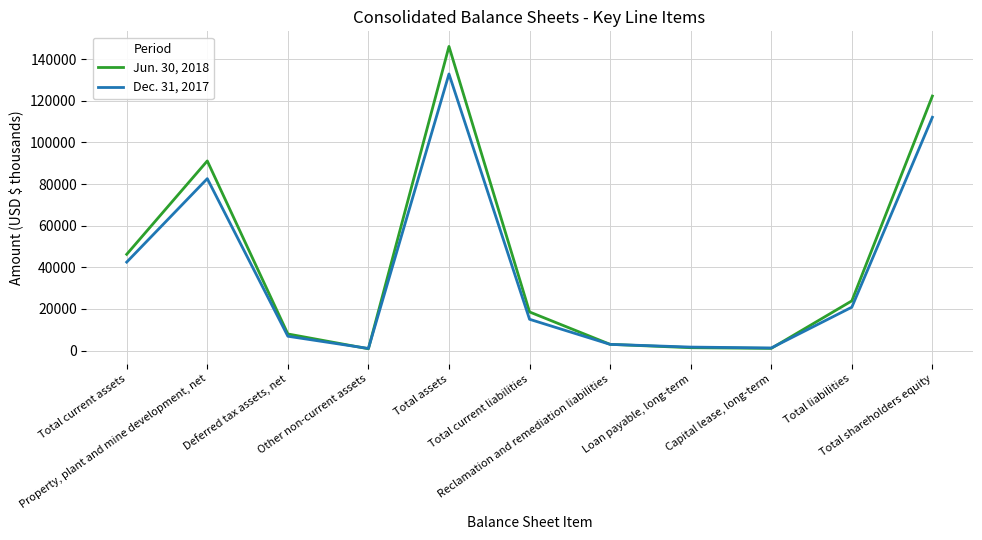

True or false: Jun. 30, 2018 has a value of 122295 at Total shareholders equity.

True